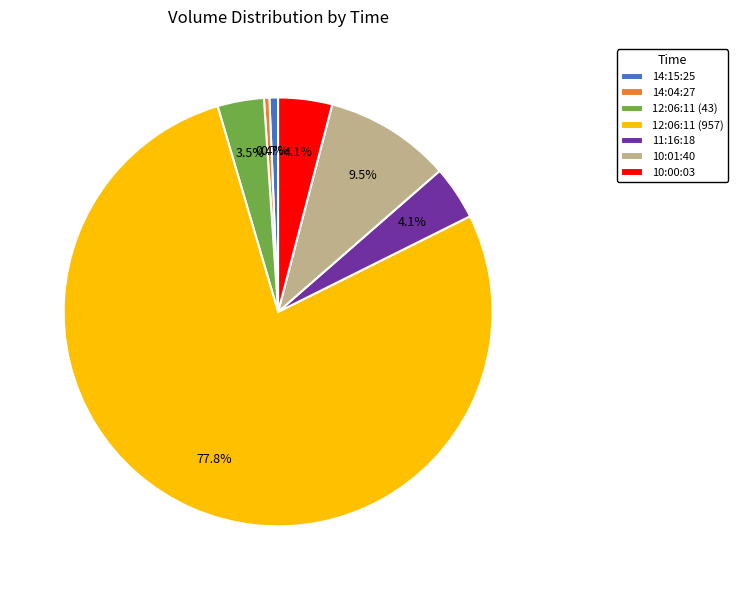

What is the ratio of the value at 12:06:11 (43) to the value at 14:15:25?

5.4